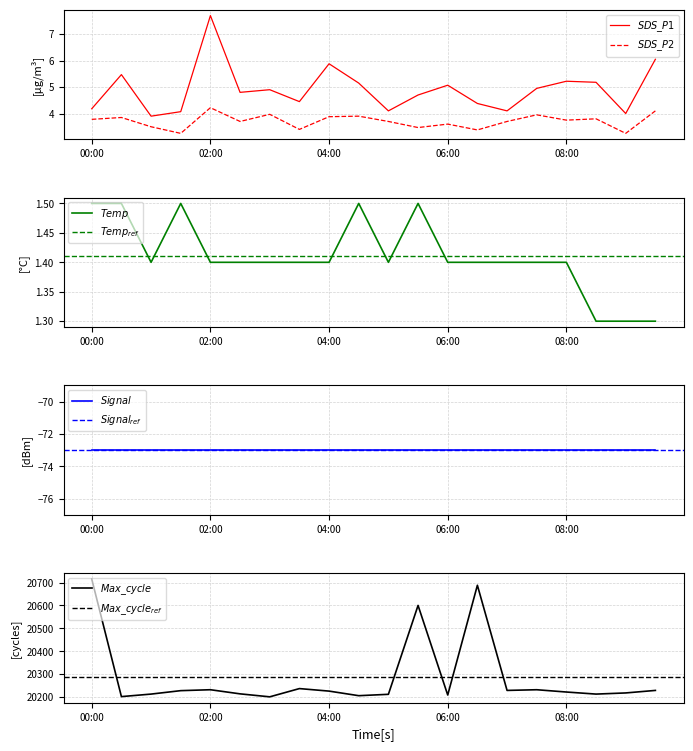

Is this an area chart (filled region under the line)?

No